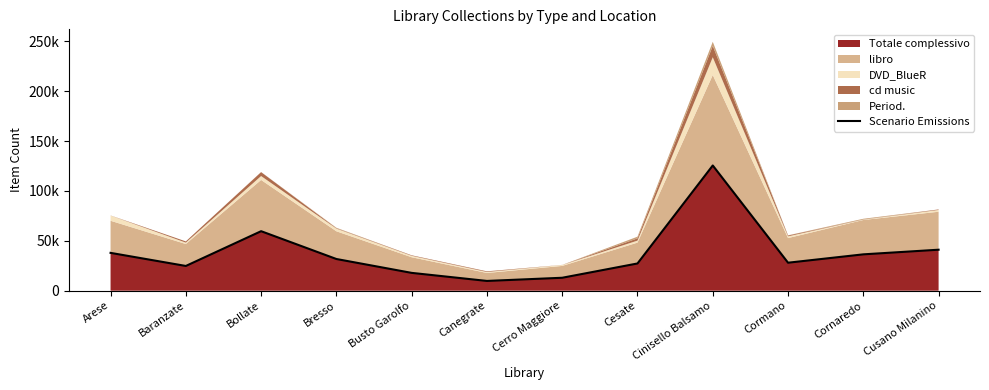

What is the approximate value at Canegrate?

9776